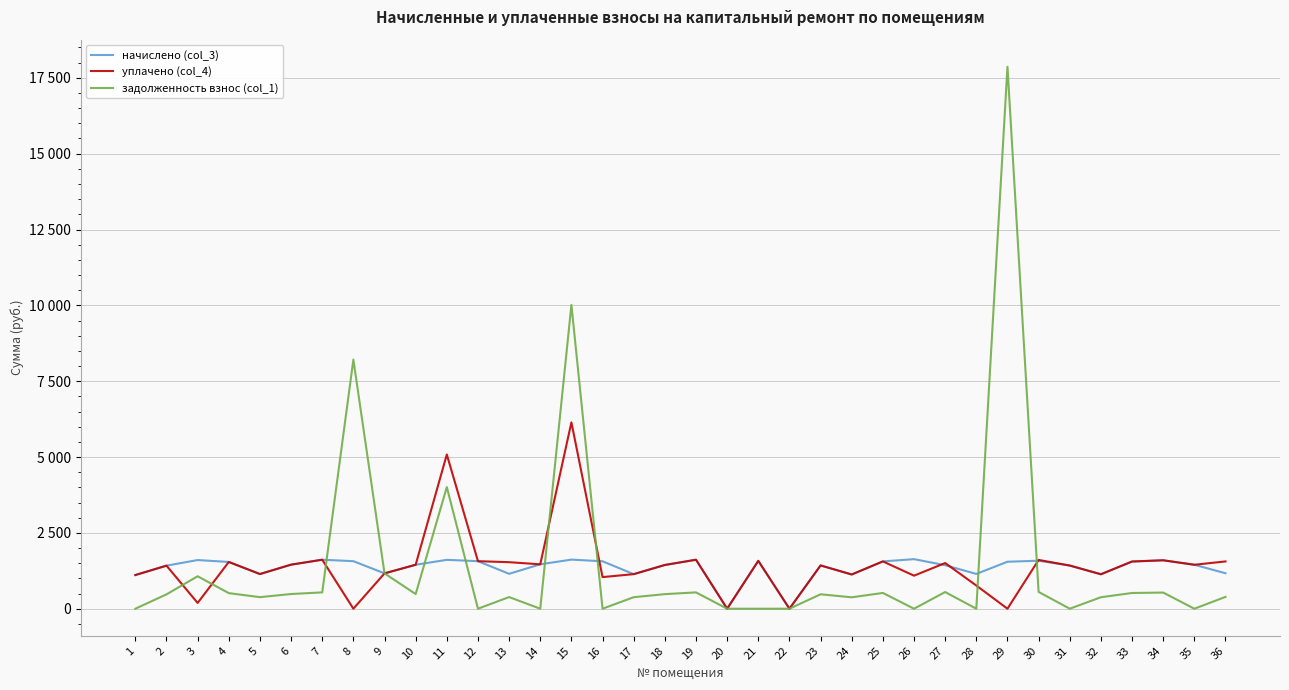

Read the задолженность взнос (col_1) value at 3.

1069.7